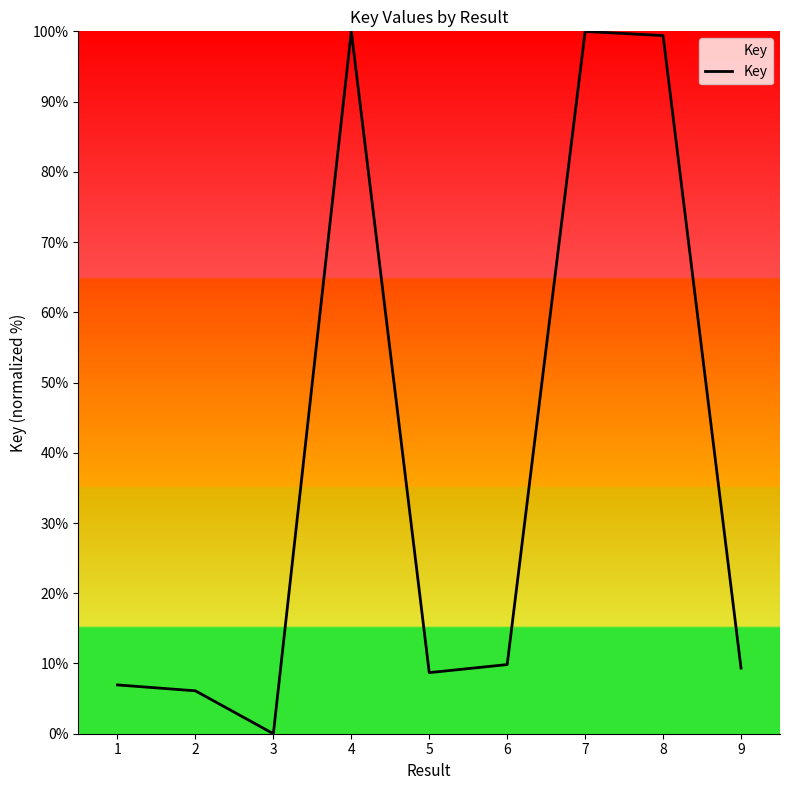

What is the difference between the maximum and second lowest values?

93.9